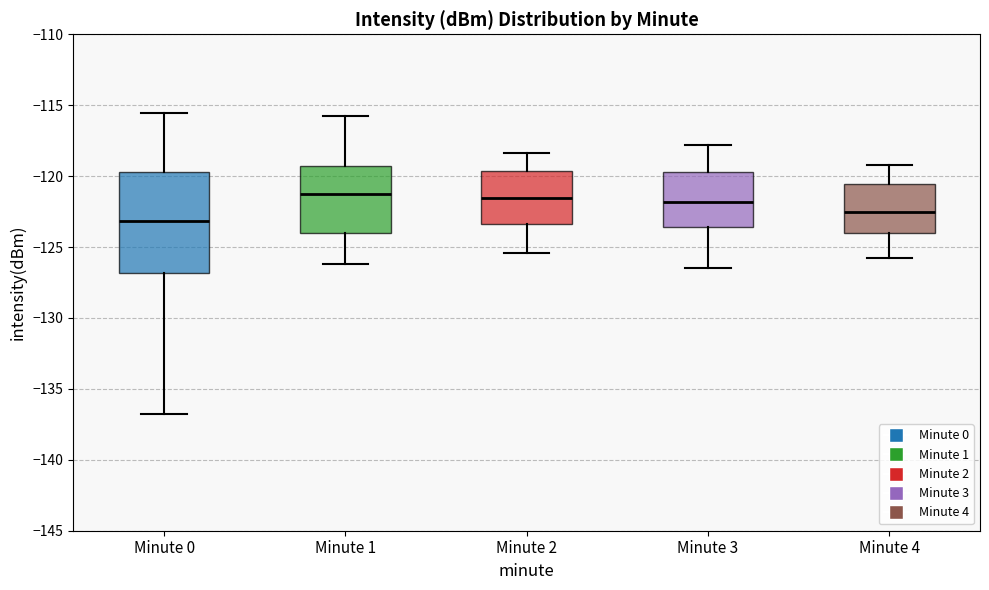

Reading left to right, transcribe this box plot: for each box, give where its median line is, the range the box spans, and where its two whiskers end, as read against the y-axis. The values are not printed on the chart, so give them approximately, as read against the axis.

Minute 0: median -123.0, box -127.0 to -119.5, whiskers -137.0 to -115.5
Minute 1: median -121.0, box -124.0 to -119.5, whiskers -126.0 to -116.0
Minute 2: median -121.5, box -123.5 to -119.5, whiskers -125.5 to -118.5
Minute 3: median -122.0, box -123.5 to -119.5, whiskers -126.5 to -118.0
Minute 4: median -122.5, box -124.0 to -120.5, whiskers -126.0 to -119.0